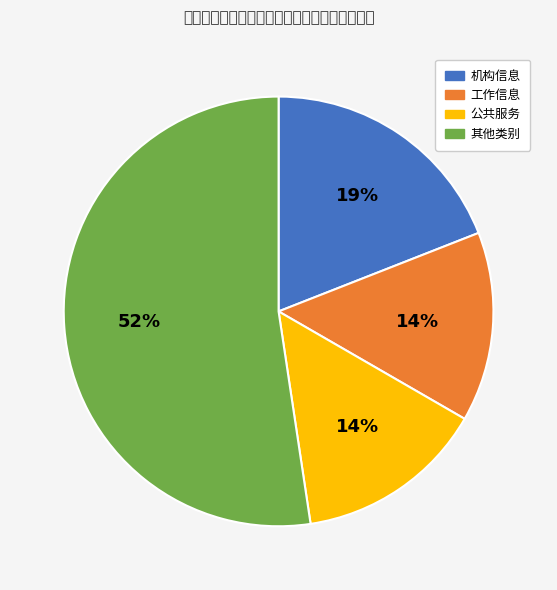

Is there any slice that represents more than half of the pie?

Yes